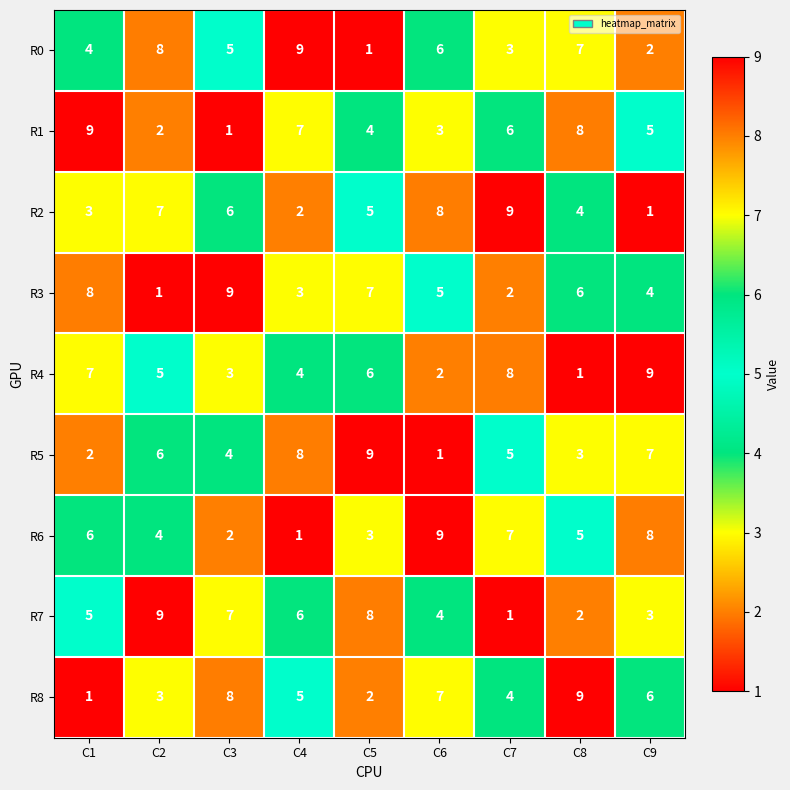

At C5, list the series in order from largest to smallest.

R5, R7, R3, R4, R2, R1, R6, R8, R0